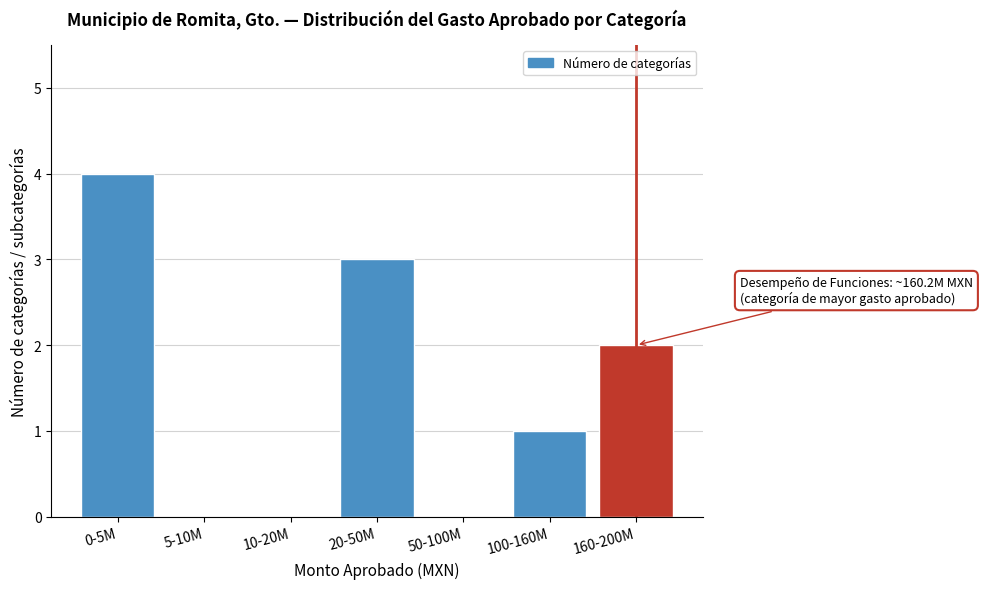

Reading right to left, list all the values displayed in this chart.

160-200M=2	100-160M=1	50-100M=0	20-50M=3	10-20M=0	5-10M=0	0-5M=4